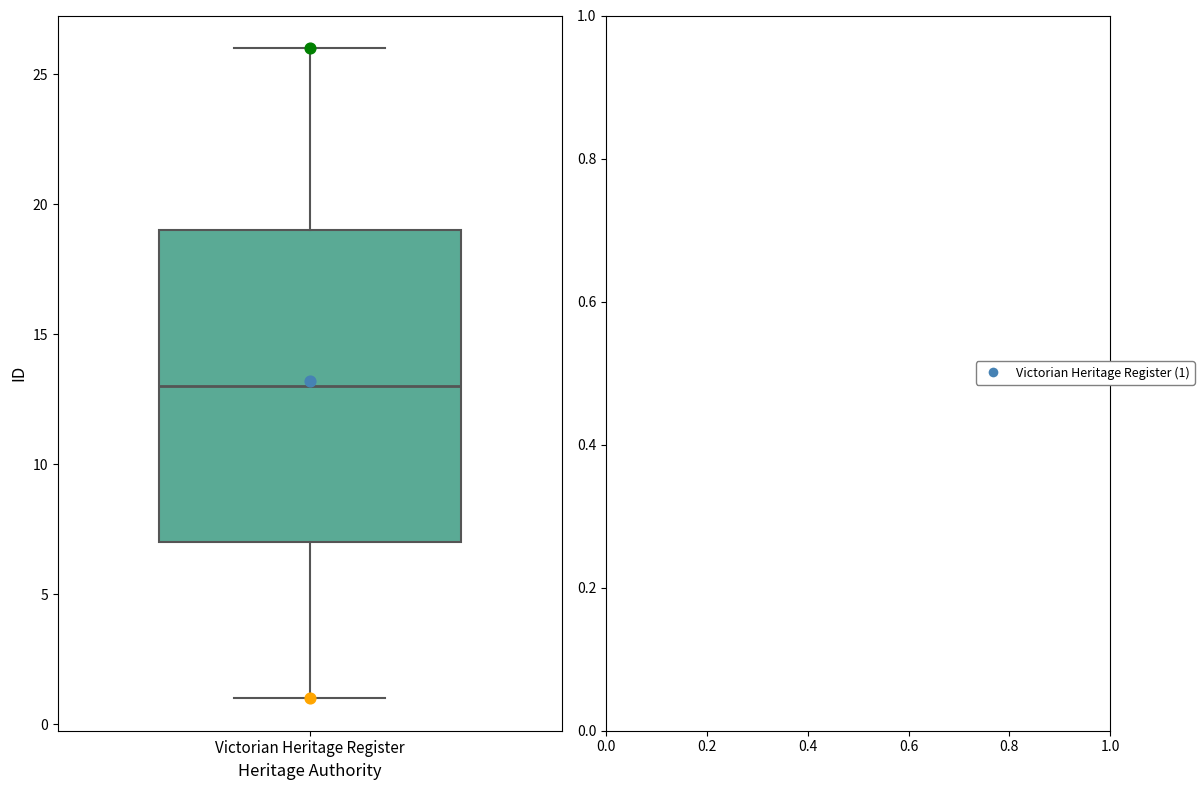

Transcribe this box plot: give where the median line is, the range the box spans, and where the two whiskers end, as read against the y-axis. The values are not printed on the chart, so give them approximately, as read against the axis.

median 13, box 7 to 19, whiskers 1 to 26